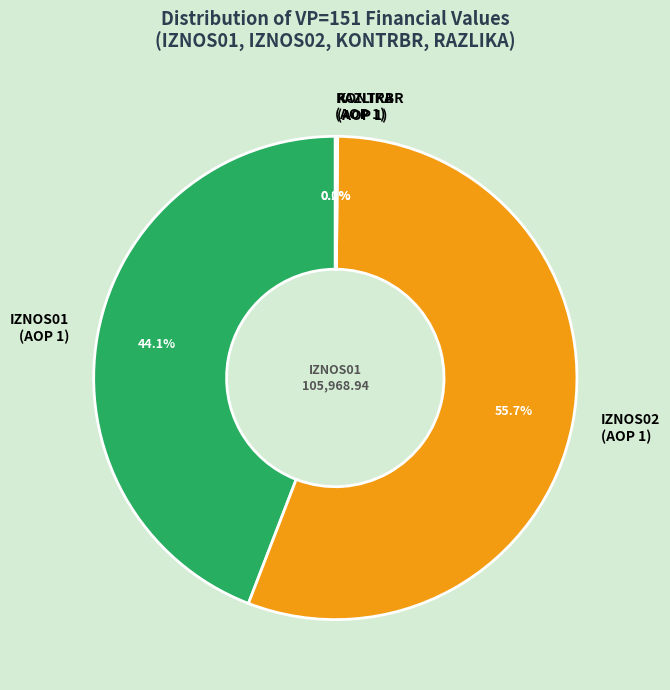

To the nearest percent, what is the difference between the largest and smallest slice percentages?

56%